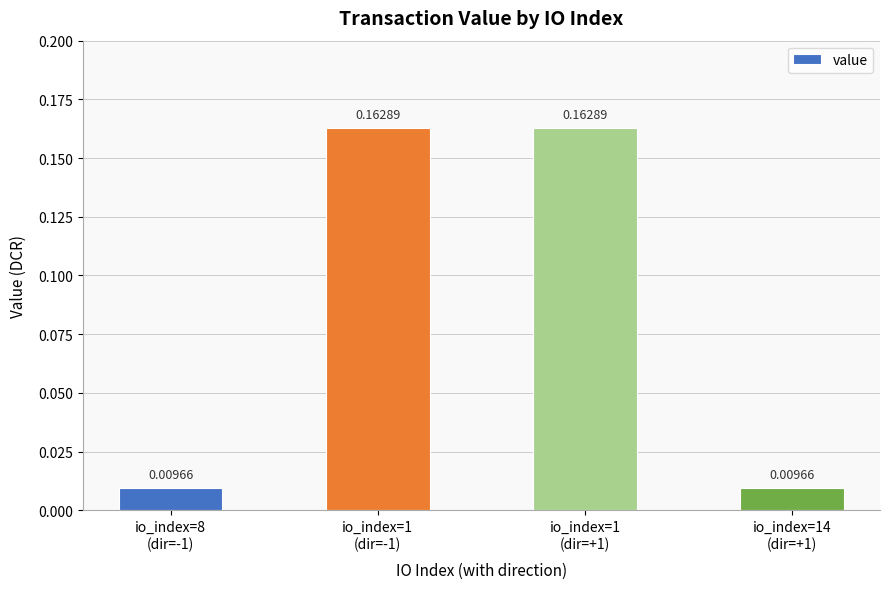

What is the sum of all values?

0.3